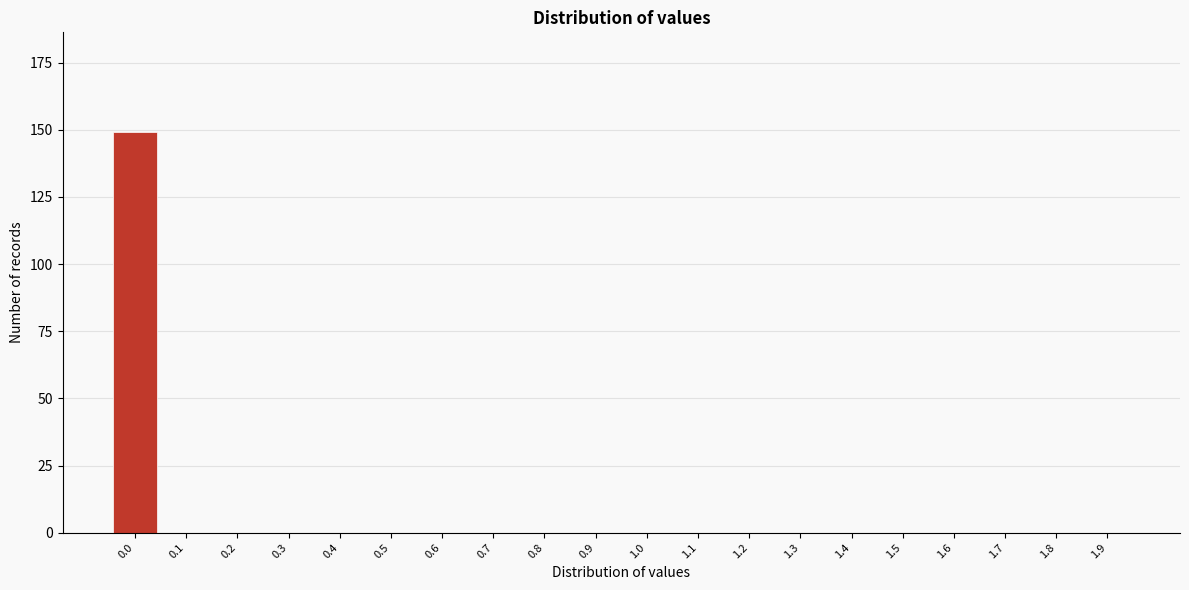

Reading right to left, extract all data points from this chart.

1.9=0	1.8=0	1.7=0	1.6=0	1.5=0	1.4=0	1.3=0	1.2=0	1.1=0	1.0=0	0.9=0	0.8=0	0.7=0	0.6=0	0.5=0	0.4=0	0.3=0	0.2=0	0.1=0	0.0=149